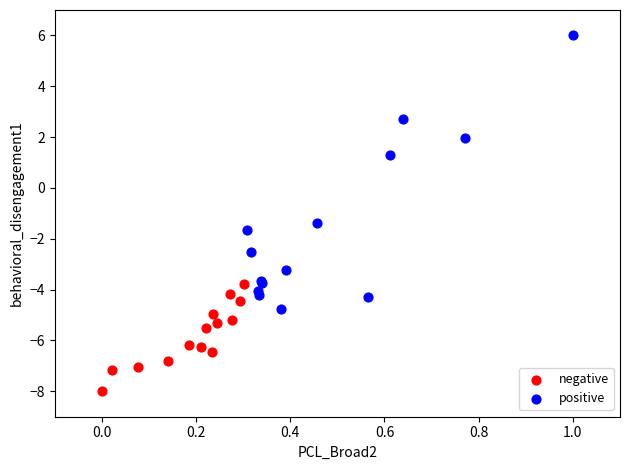

Which series contains the highest Y value?

positive